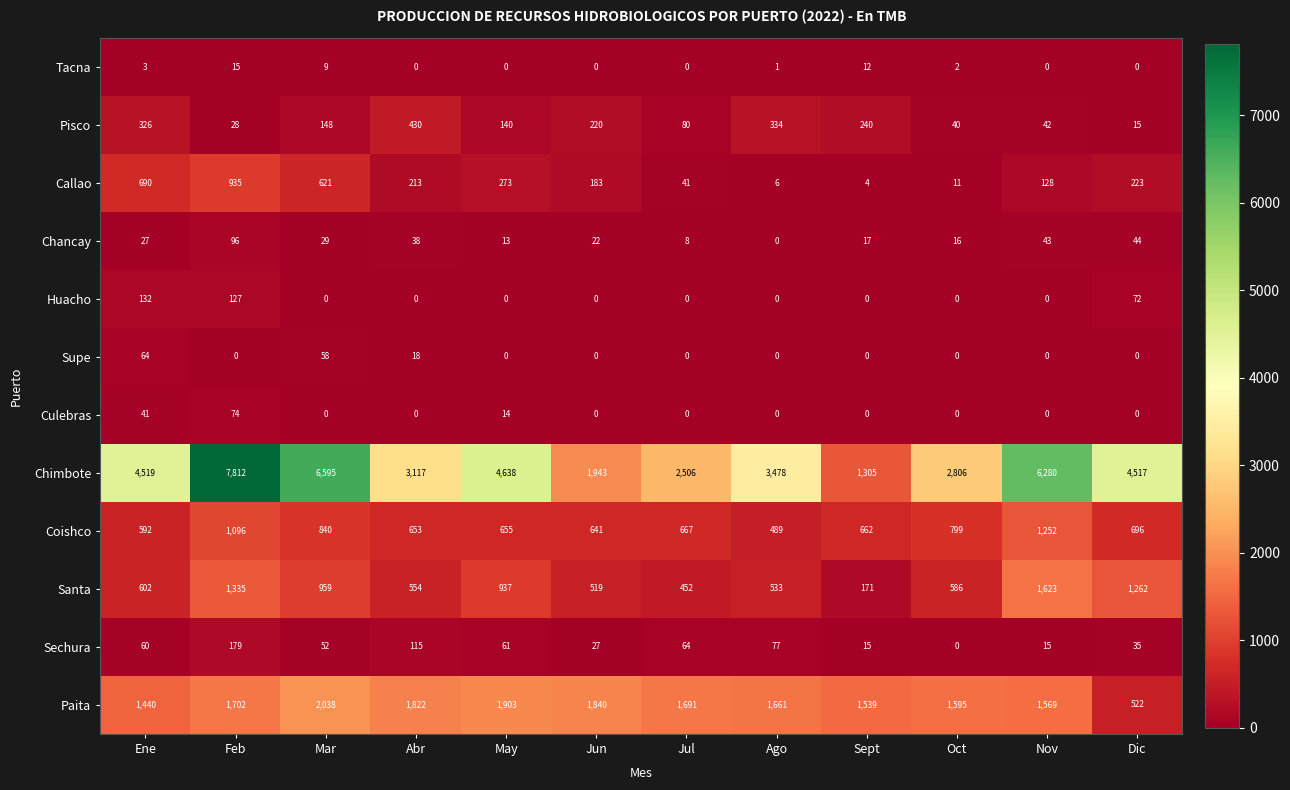

Which category has the lowest value in the Pisco series?

Dic